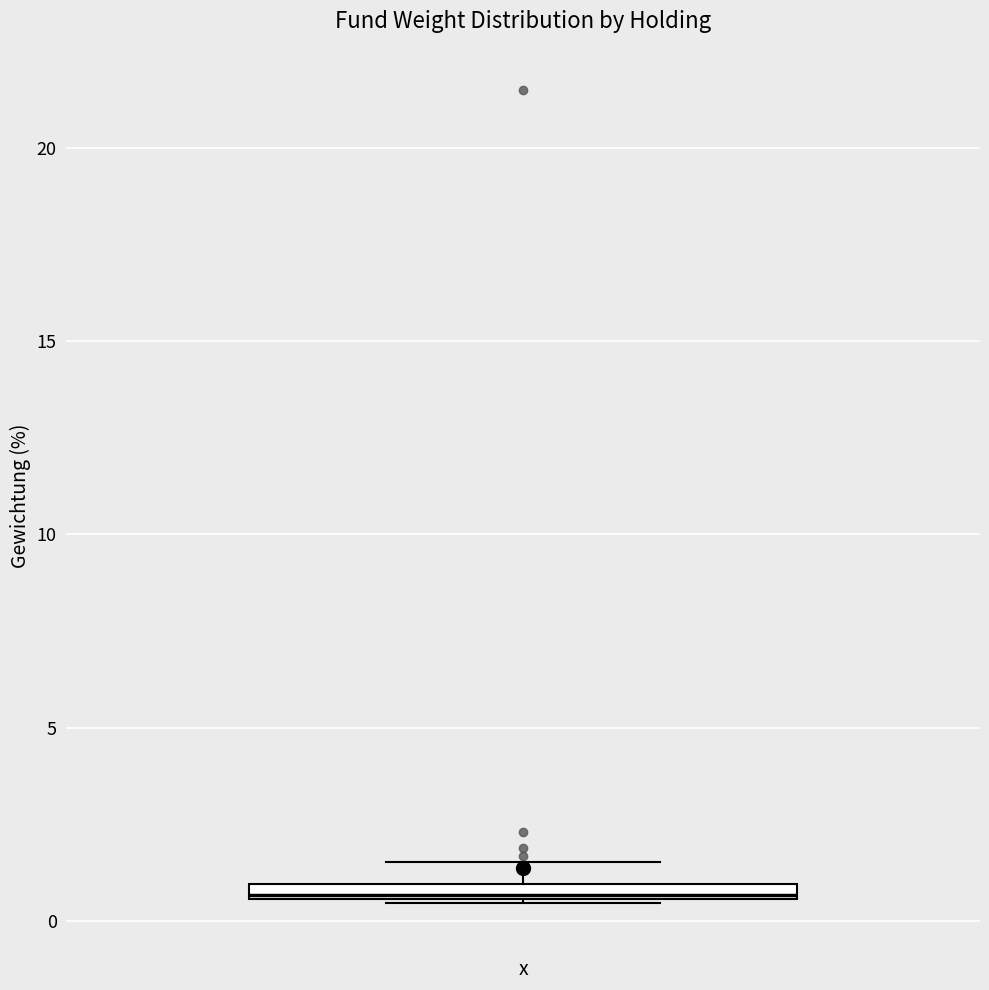

Where is the lower edge of the box on the y-axis? The values are not printed on the chart, so give them approximately, as read against the axis.

0.5